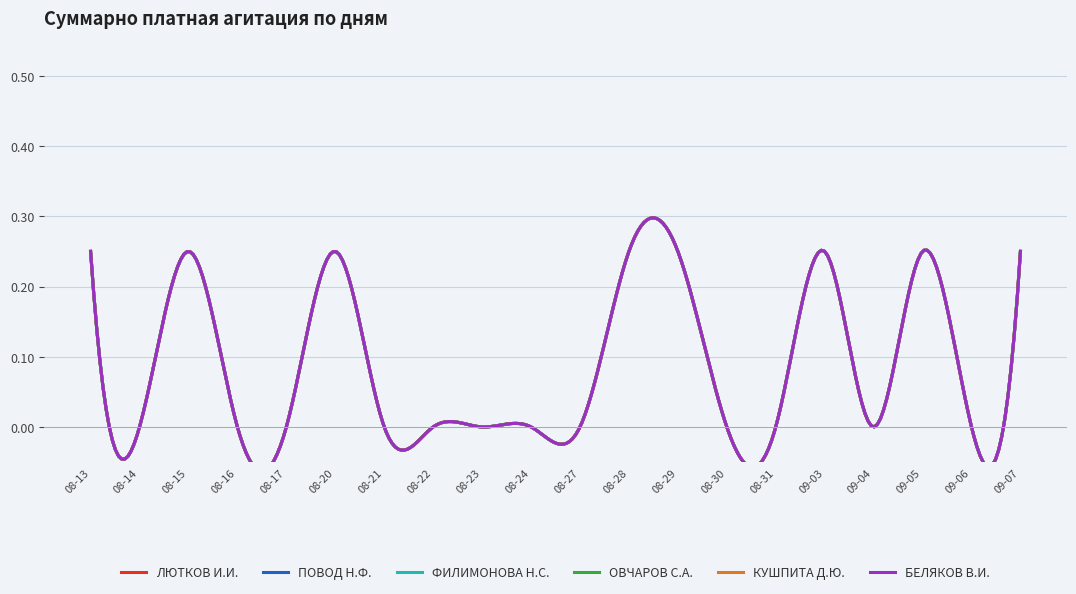

How many ФИЛИМОНОВА Н.С. values are between 0 and 1?

20